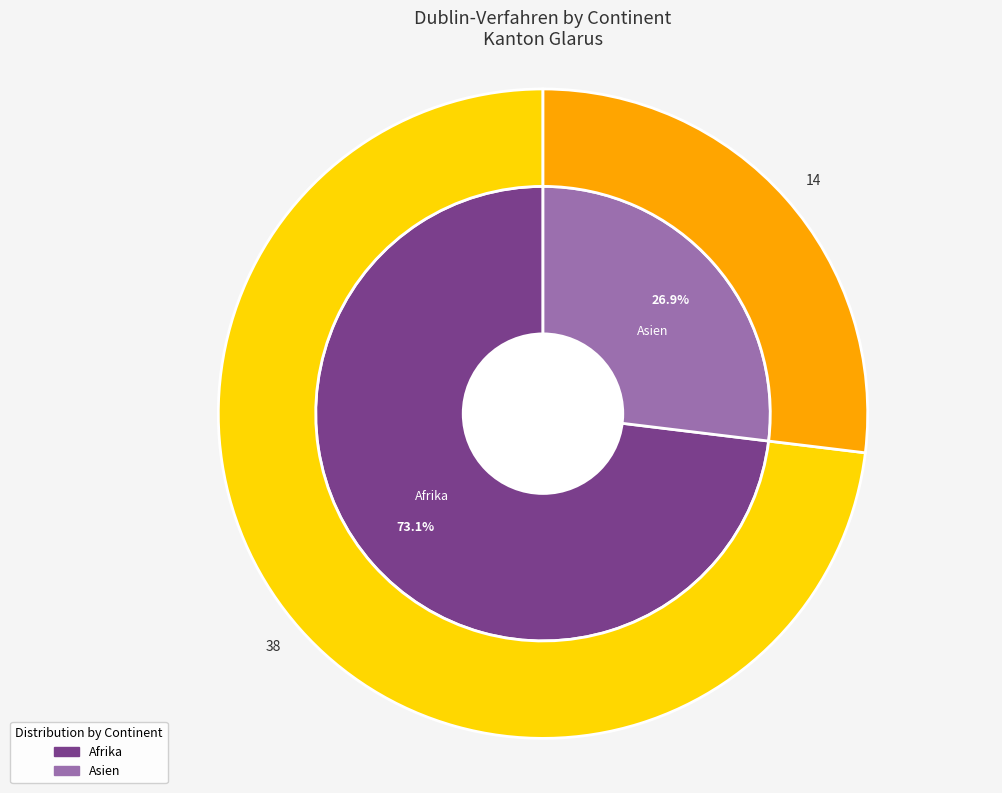

How many segments does this pie chart have?

4